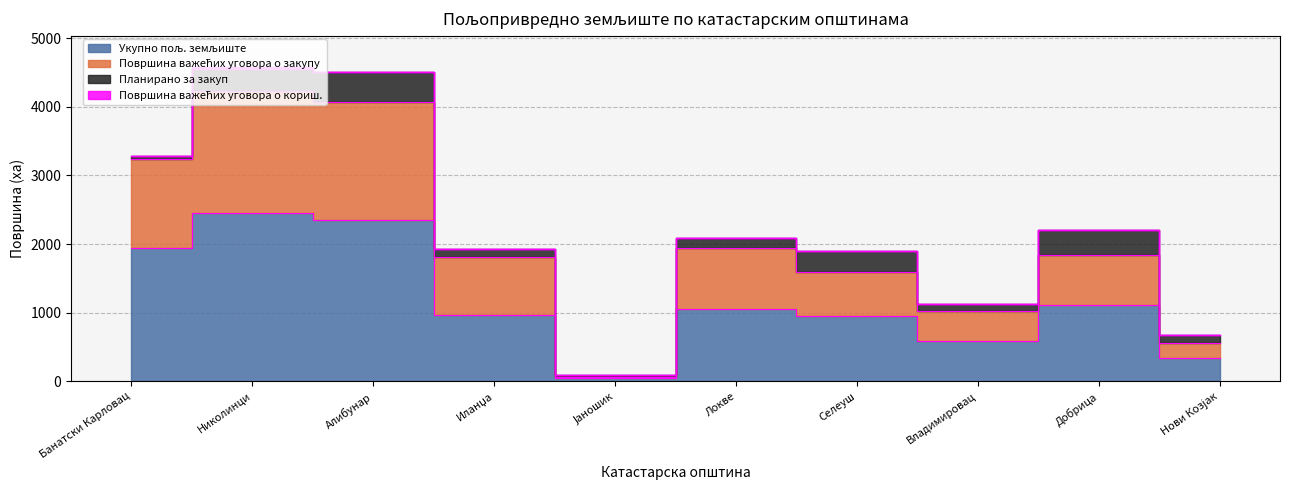

Which category has the highest value across all series?

Николинци